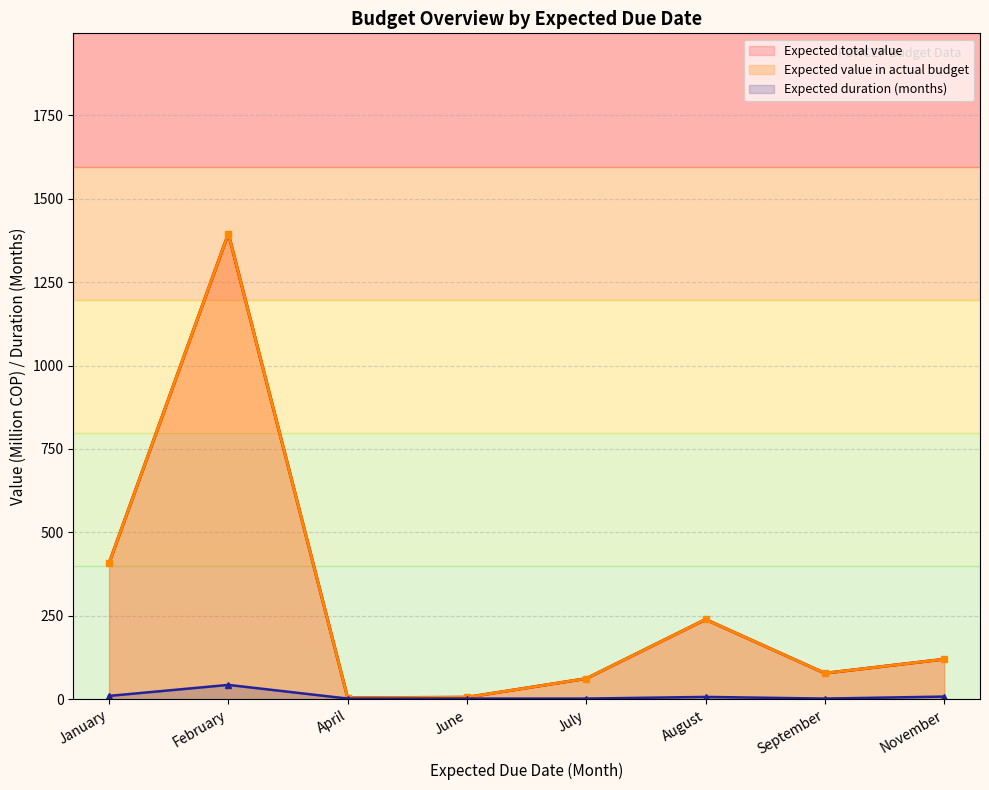

What is the value of the Expected value in actual budget point at the 4th from the left?

6.0